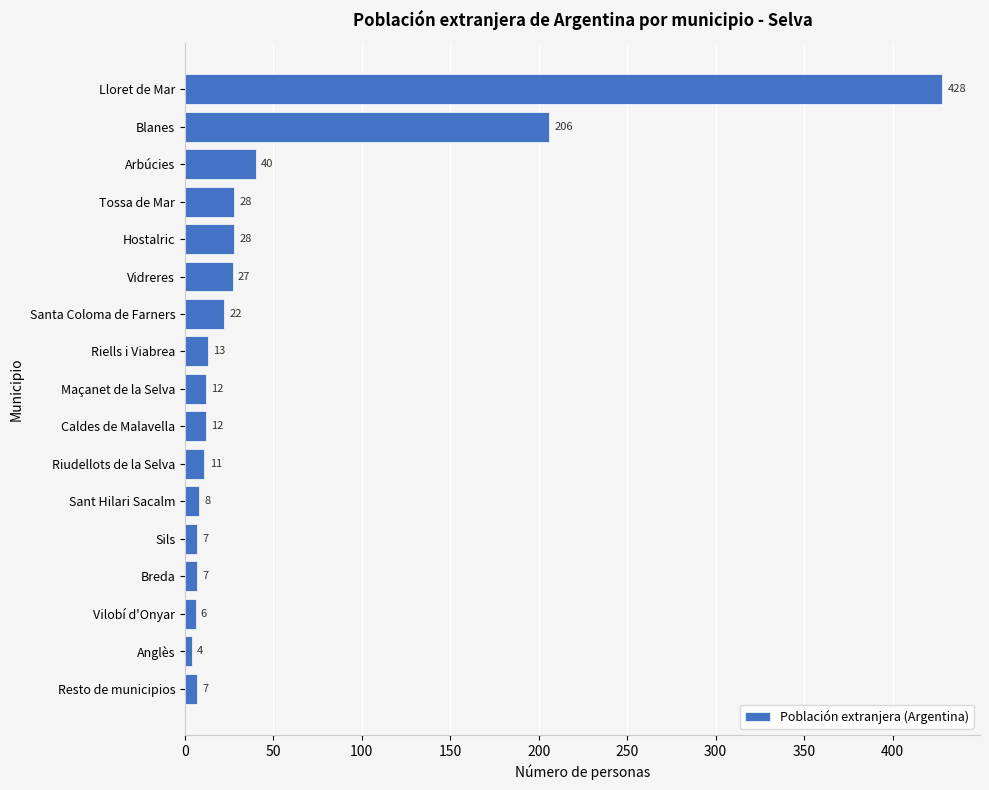

How many data points are less than 12?

7